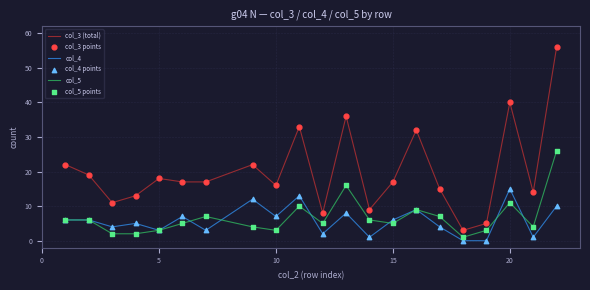

Which series has the largest total across all categories?

col_3 (total)